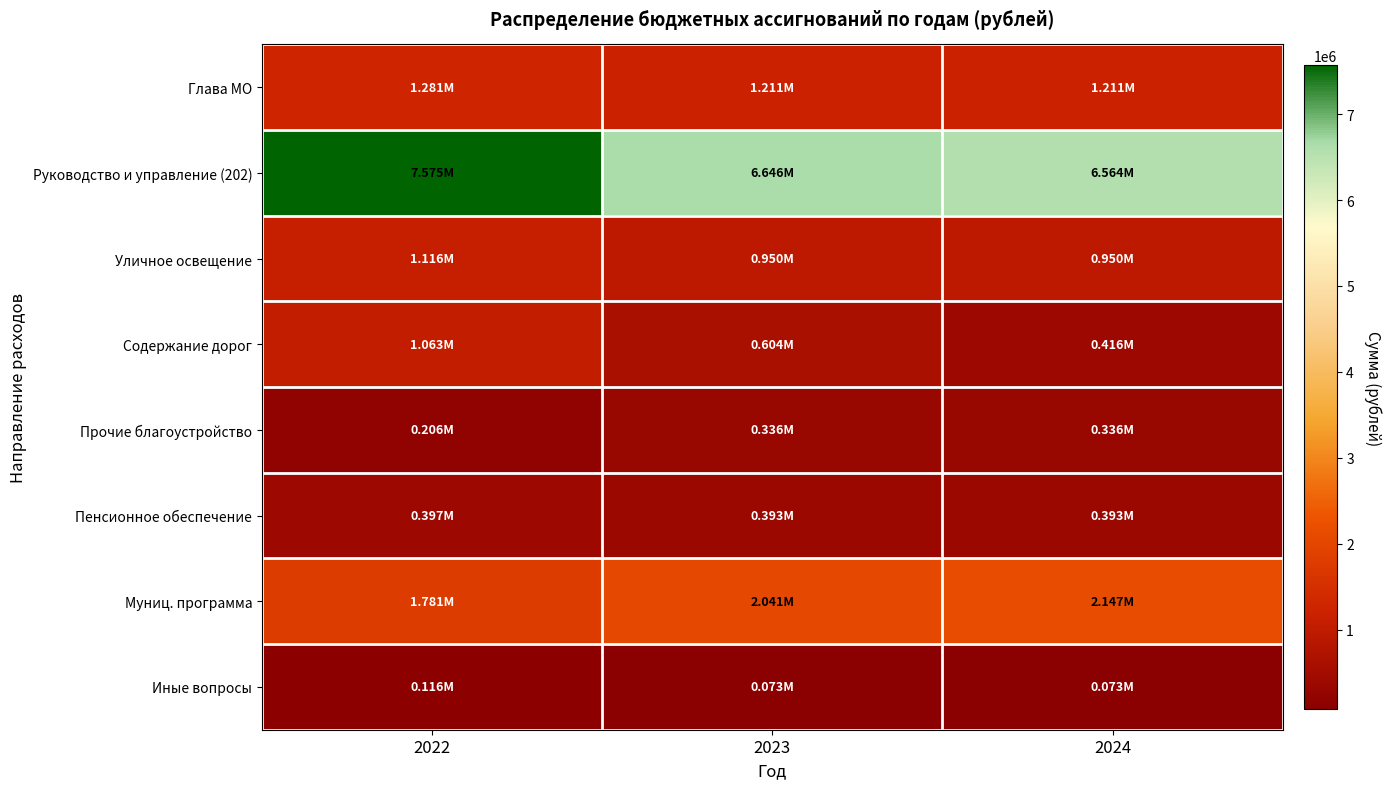

What is the spread (max minus min) of values at 2023?

6572948